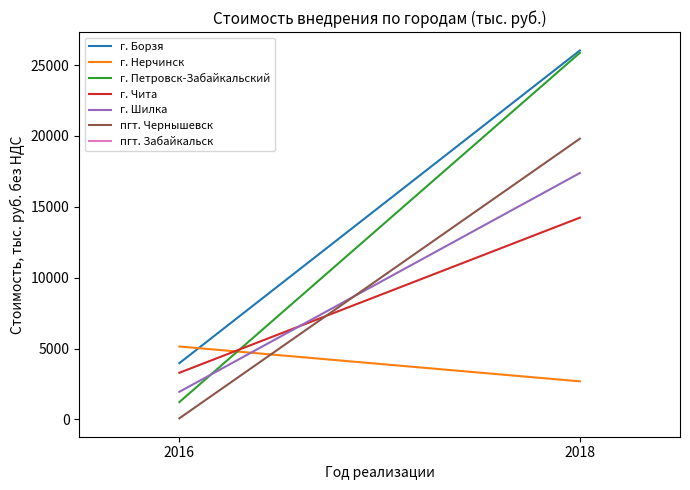

What is the approximate value of г. Борзя at 2018?

26028.0